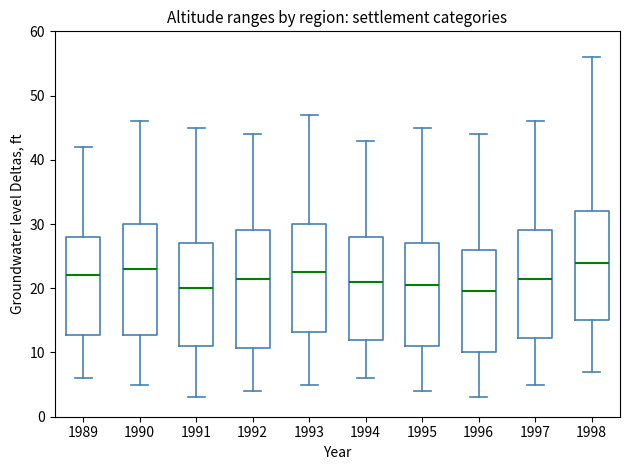

Comparing the boxes themselves (not the whiskers), which one is the tallest?

1992